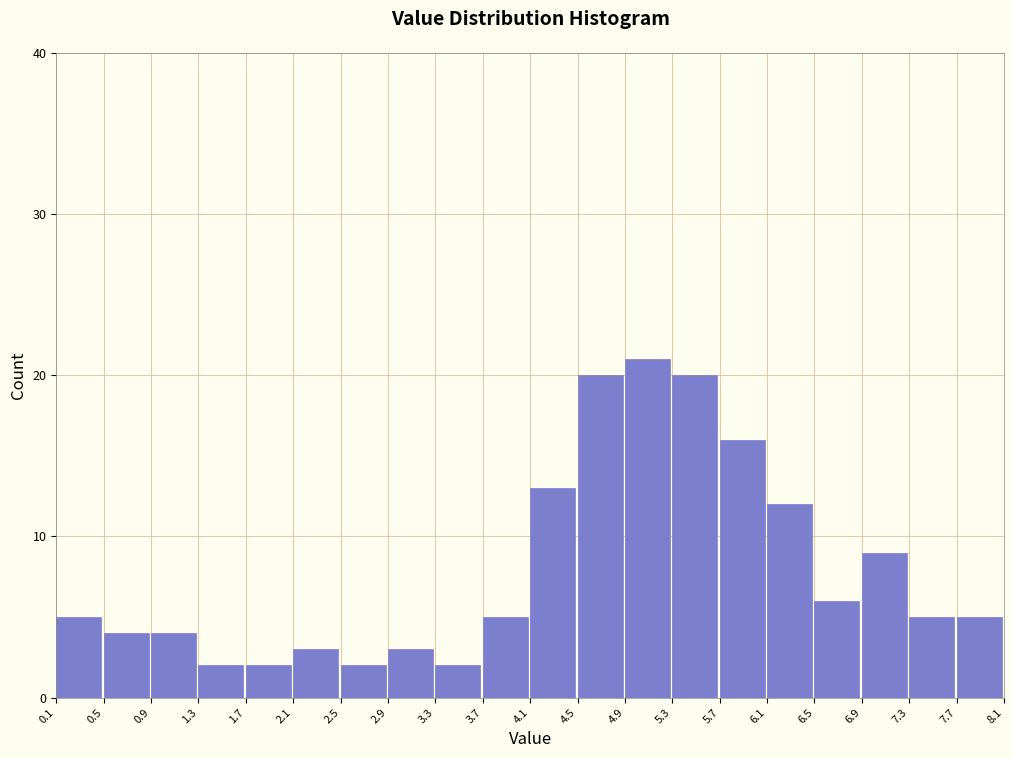

Over which range of the x-axis is the bar tallest?

4.9 to 5.3